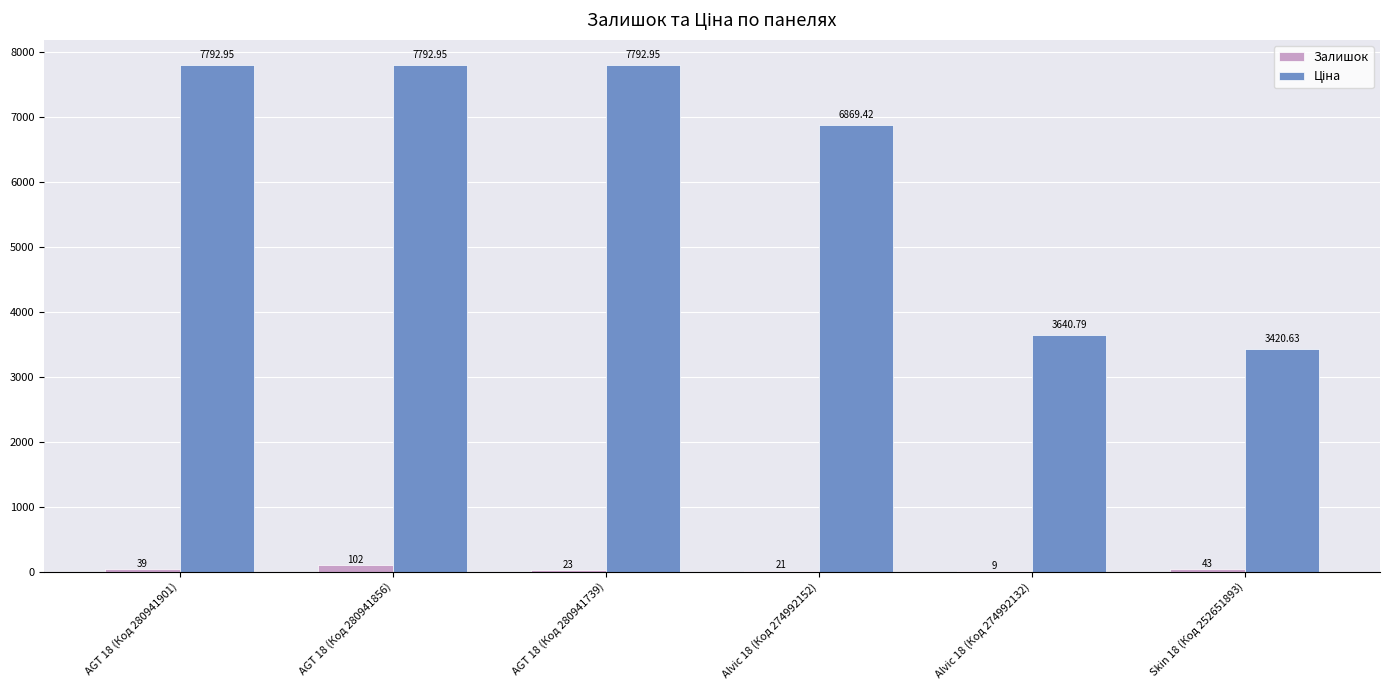

Which series changed the most between AGT 18 (Код 280941901) and AGT 18 (Код 280941856)?

Залишок